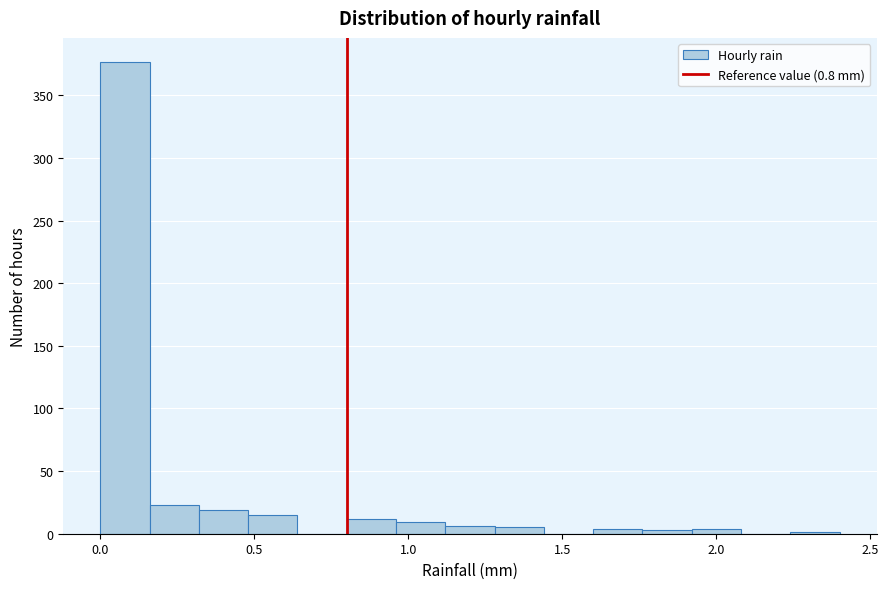

Around what value on the x-axis is the tallest bar? Give the approximate position of its centre, as read against the axis.

0.10